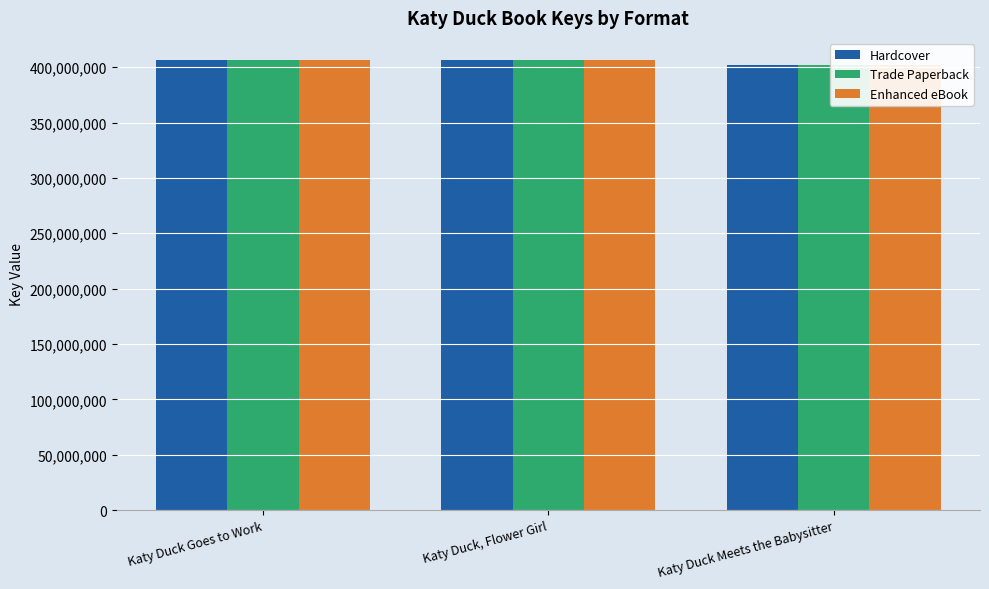

Rank the categories by Enhanced eBook value from highest to lowest.

Katy Duck Goes to Work, Katy Duck, Flower Girl, Katy Duck Meets the Babysitter